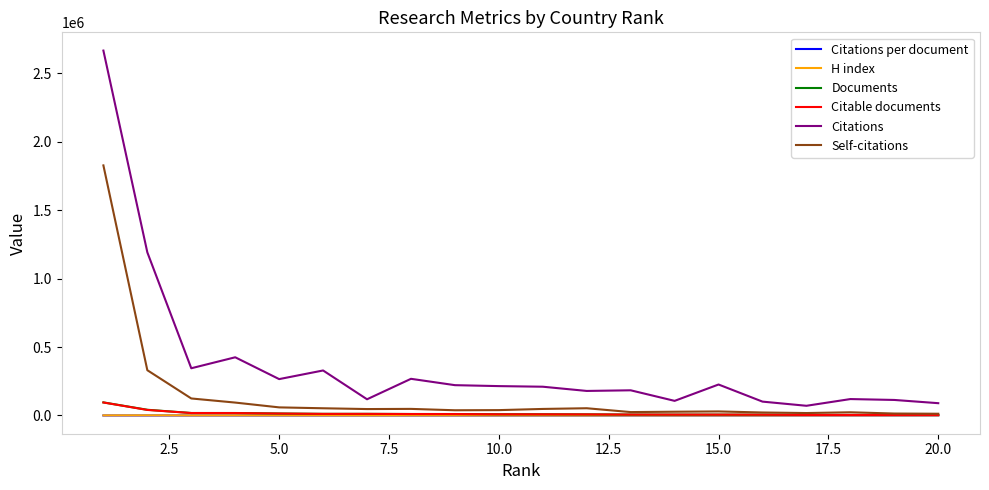

What are all the series names shown in the legend?

Citations per document, H index, Documents, Citable documents, Citations, Self-citations